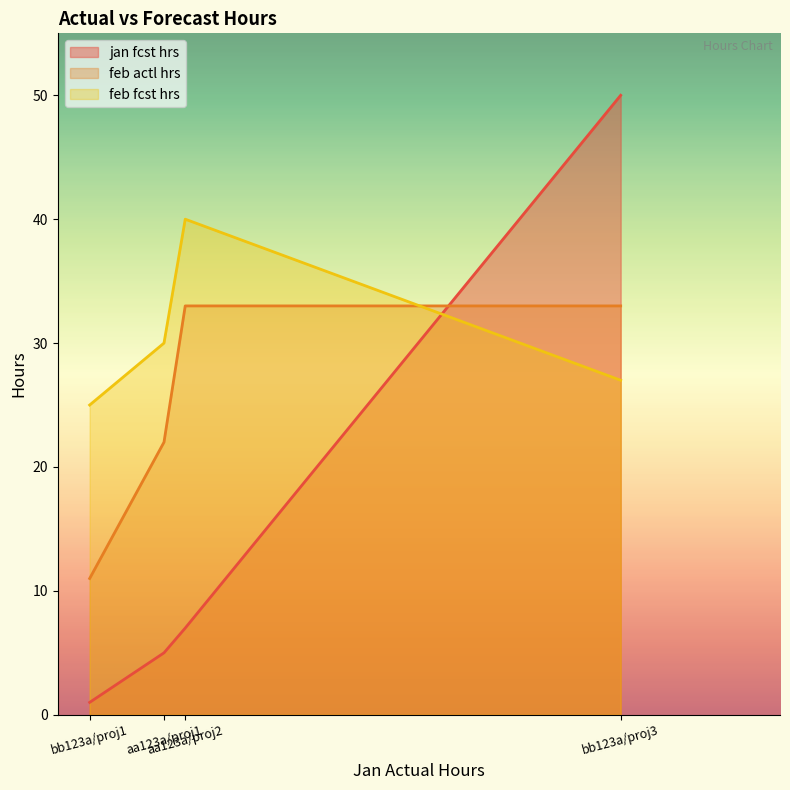

What is the average value of the jan fcst hrs series?

16